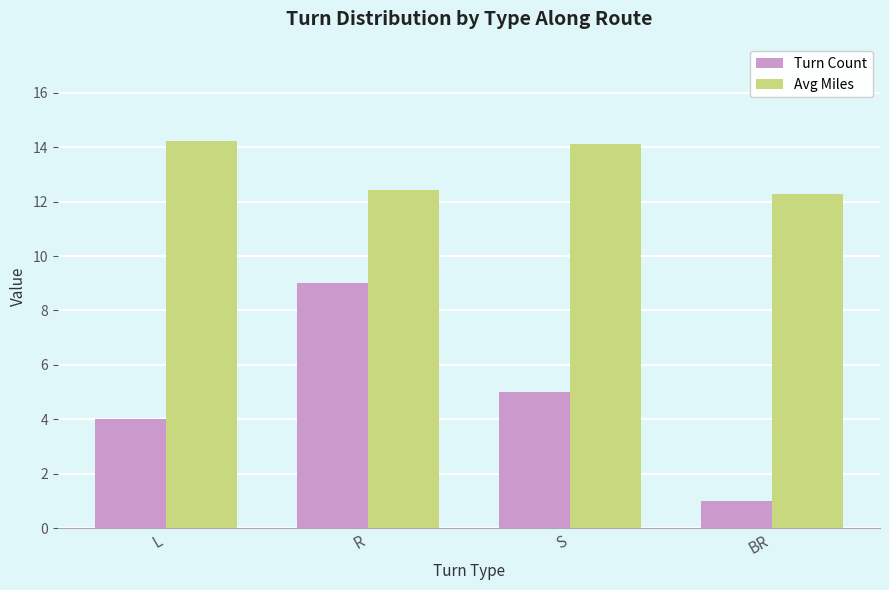

Reading left to right, transcribe all the data shown in this chart.

Turn Count: 4.0	9.0	5.0	1.0
Avg Miles: 14.2	12.4	14.1	12.3